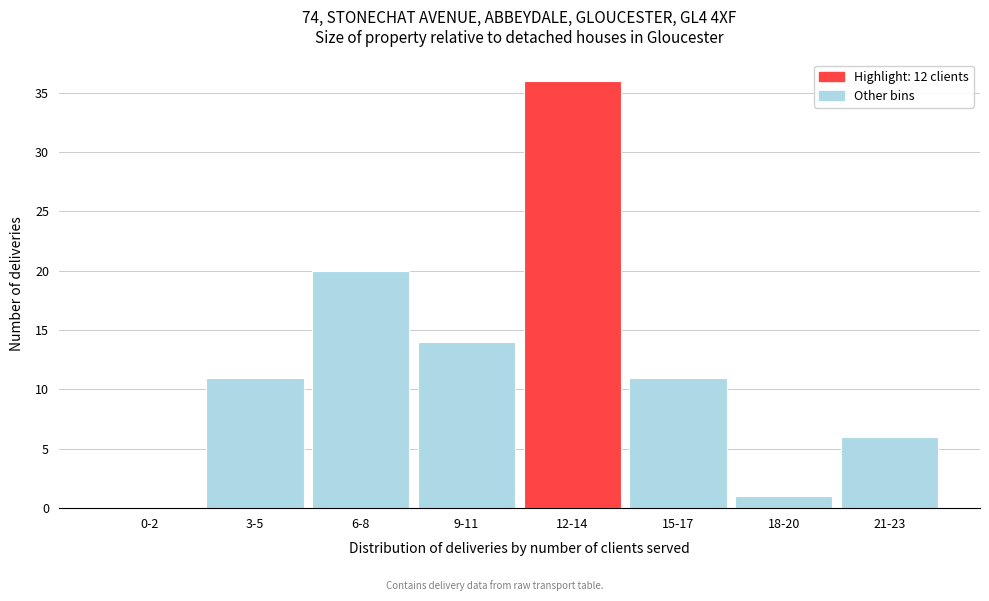

Reading left to right, extract all data points from this chart.

0-2=0	3-5=11	6-8=20	9-11=14	12-14=36	15-17=11	18-20=1	21-23=6